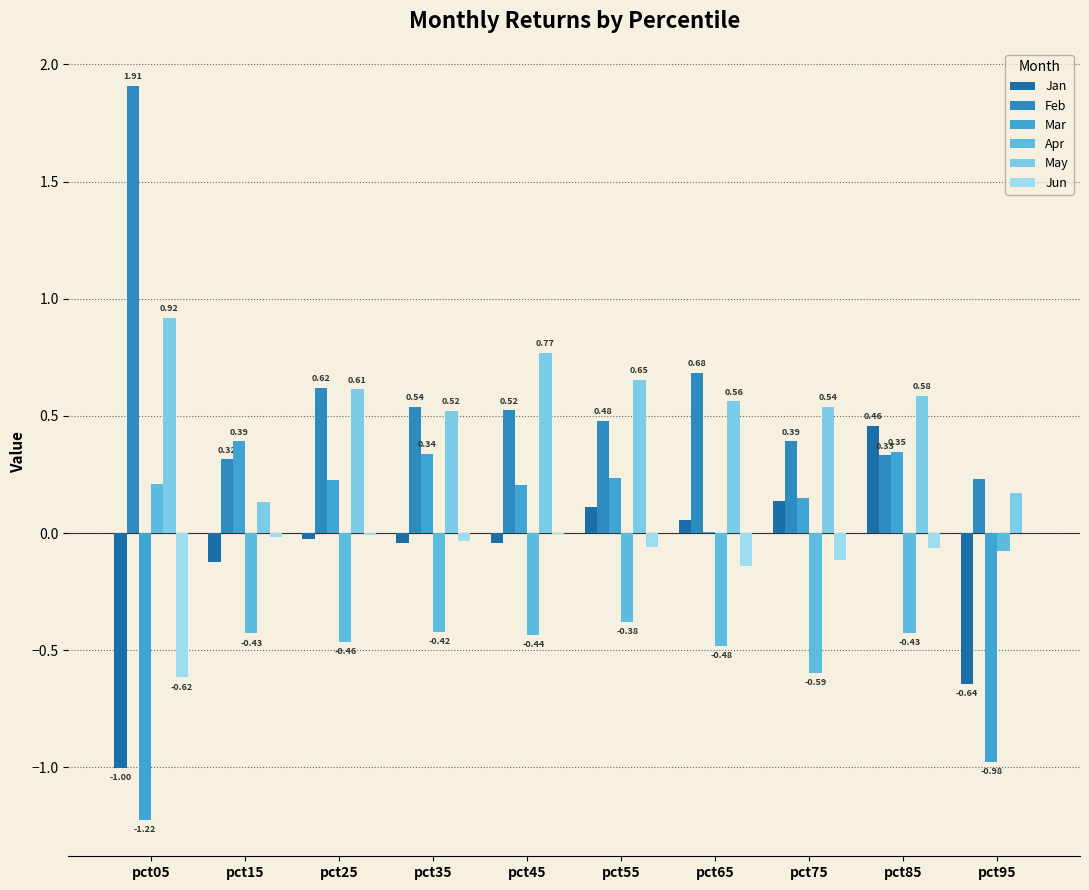

Is it true that Apr equals -0.5 at pct25?

True